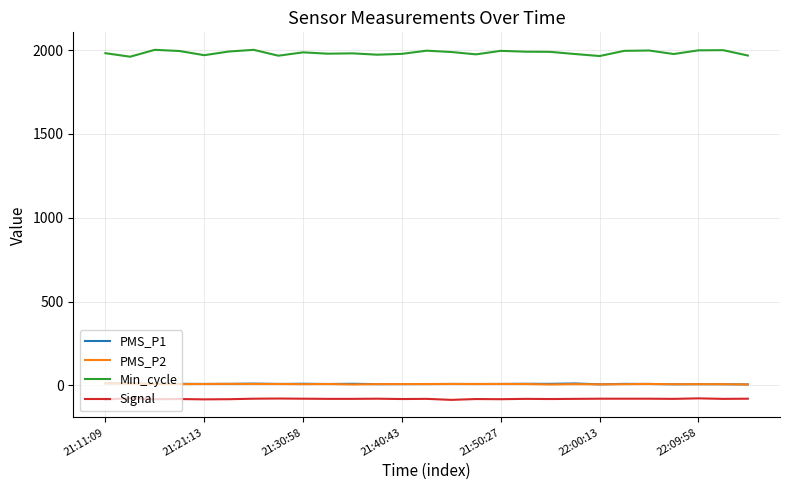

Which series has the largest range (max minus min)?

Min_cycle